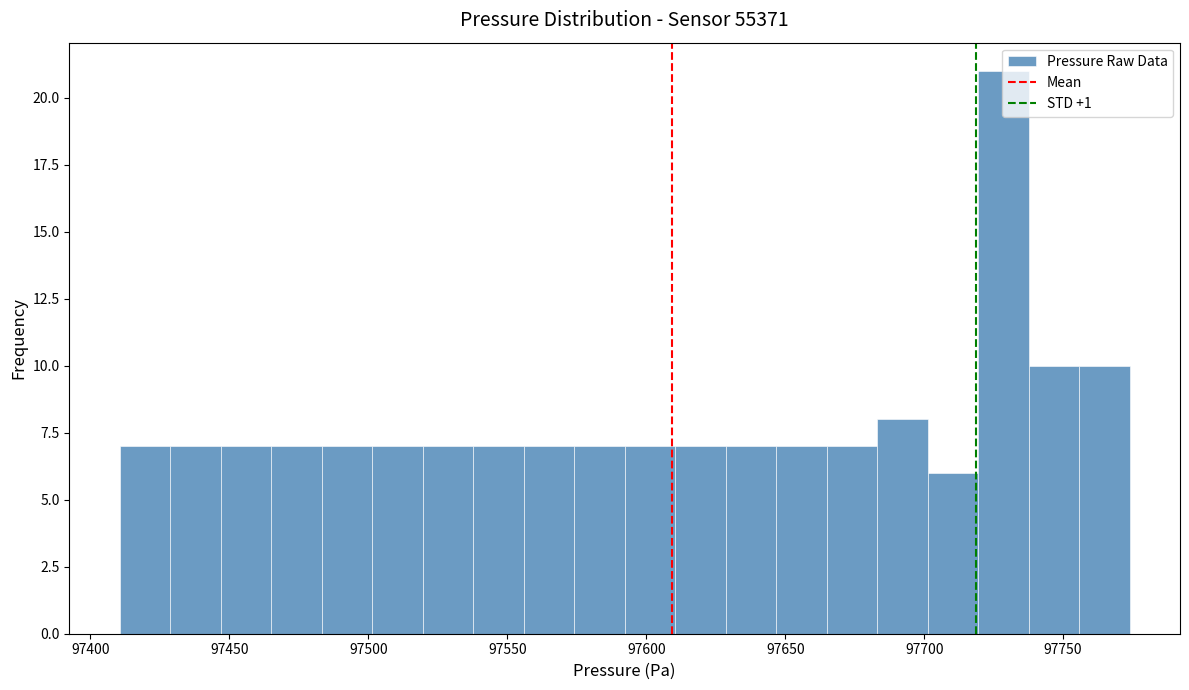

Read against the x-axis, roughly where is the centre of the tallest bar?

97730